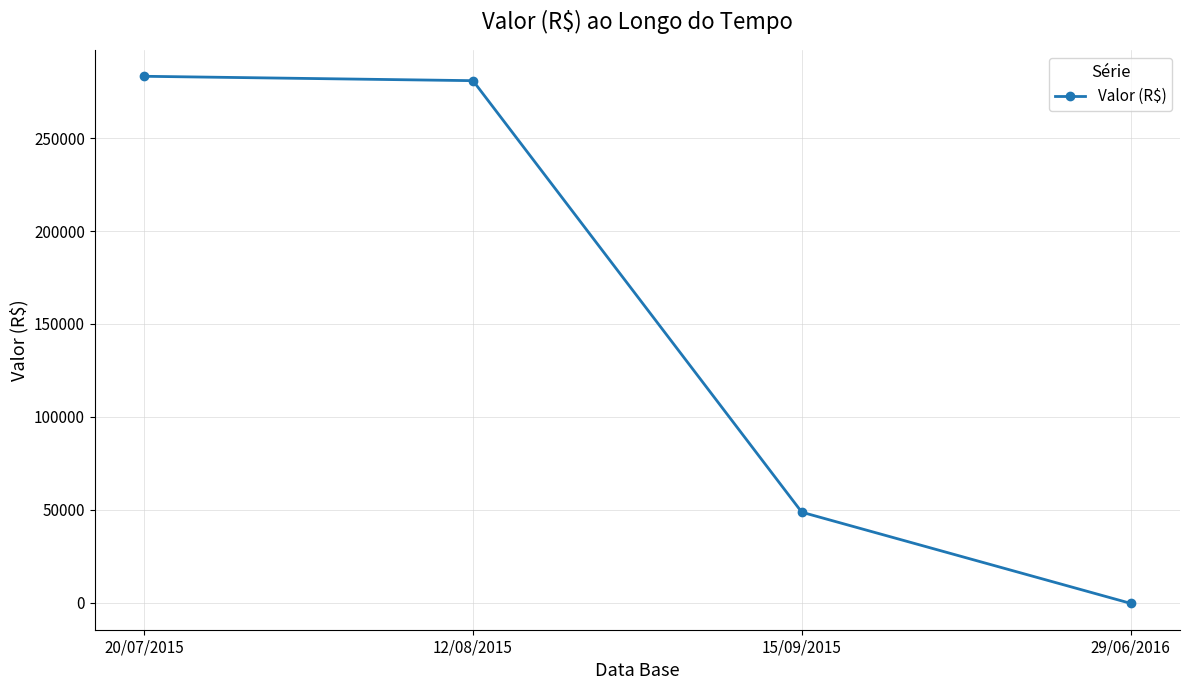

Where does the data first go above 280840?

20/07/2015